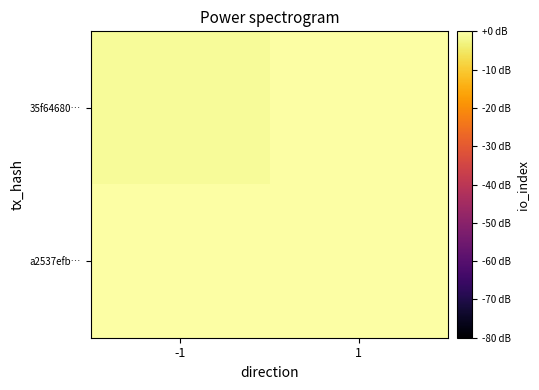

List the series in order of their peak value, highest first.

35f64680…, a2537efb…